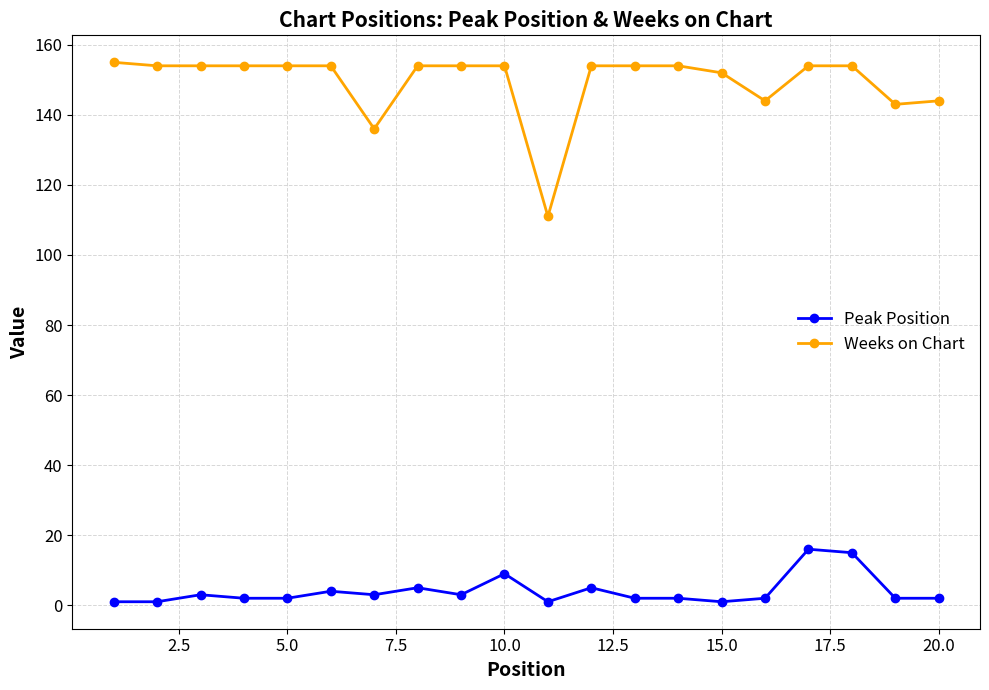

What is the value of the Peak Position point at the 18th from the left?

15